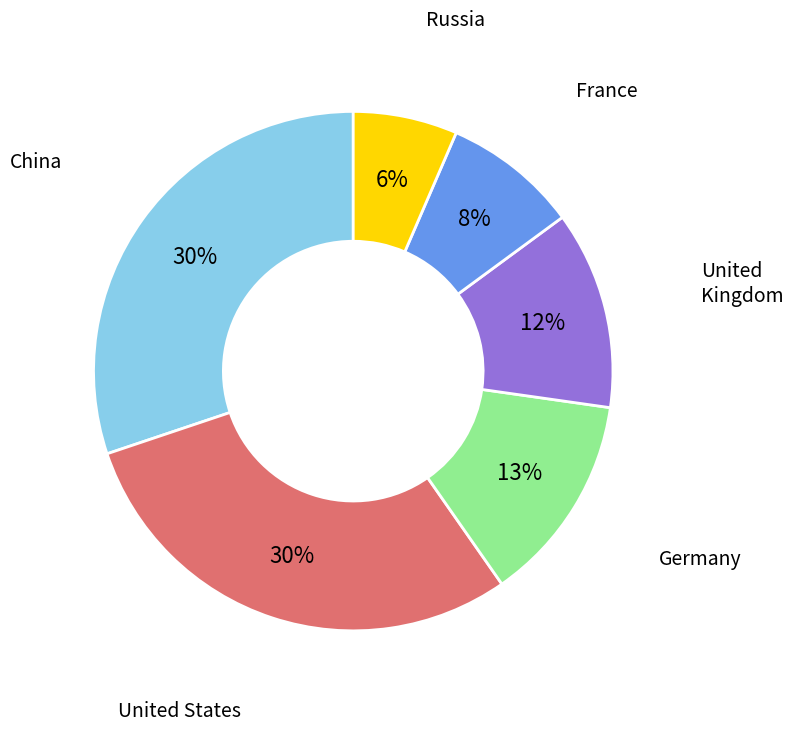

Does any single category account for the majority?

No